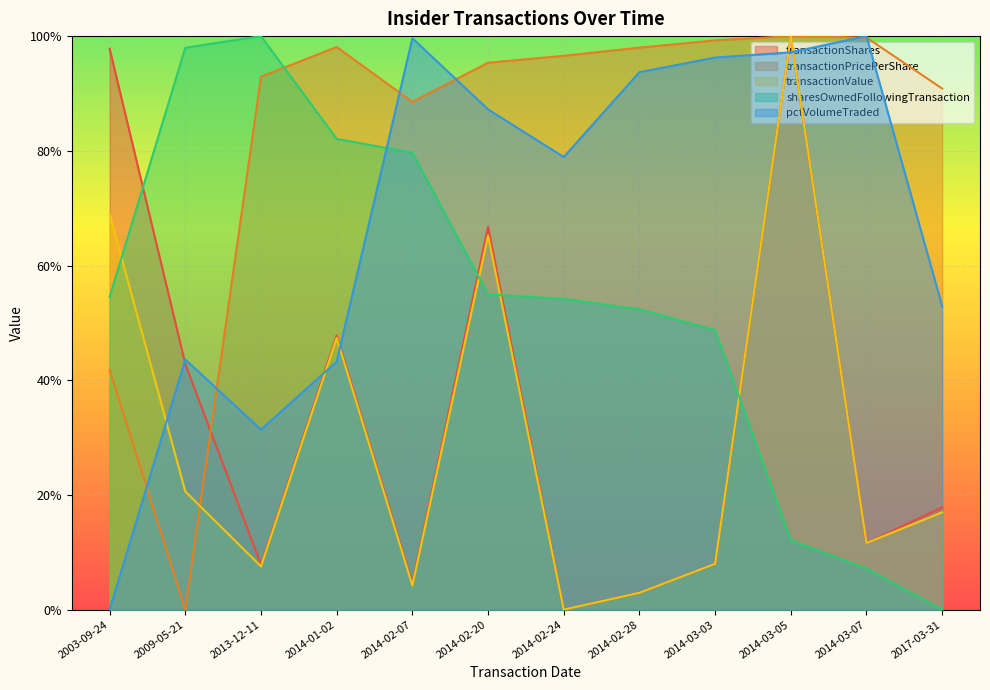

Reading left to right, what are all the values shown in this chart?

transactionShares: 2003-09-24=1.0	2009-05-21=0.4	2013-12-11=0.1	2014-01-02=0.5	2014-02-07=0.0	2014-02-20=0.7	2014-02-24=0.0	2014-02-28=0.0	2014-03-03=0.1	2014-03-05=1.0	2014-03-07=0.1	2017-03-31=0.2
transactionPricePerShare: 2003-09-24=0.4	2009-05-21=0.0	2013-12-11=0.9	2014-01-02=1.0	2014-02-07=0.9	2014-02-20=1.0	2014-02-24=1.0	2014-02-28=1.0	2014-03-03=1.0	2014-03-05=1.0	2014-03-07=1.0	2017-03-31=0.9
transactionValue: 2003-09-24=0.7	2009-05-21=0.2	2013-12-11=0.1	2014-01-02=0.5	2014-02-07=0.0	2014-02-20=0.7	2014-02-24=0.0	2014-02-28=0.0	2014-03-03=0.1	2014-03-05=1.0	2014-03-07=0.1	2017-03-31=0.2
sharesOwnedFollowingTransaction: 2003-09-24=0.5	2009-05-21=1.0	2013-12-11=1.0	2014-01-02=0.8	2014-02-07=0.8	2014-02-20=0.5	2014-02-24=0.5	2014-02-28=0.5	2014-03-03=0.5	2014-03-05=0.1	2014-03-07=0.1	2017-03-31=0.0
pctVolumeTraded: 2003-09-24=0.0	2009-05-21=0.4	2013-12-11=0.3	2014-01-02=0.4	2014-02-07=1.0	2014-02-20=0.9	2014-02-24=0.8	2014-02-28=0.9	2014-03-03=1.0	2014-03-05=1.0	2014-03-07=1.0	2017-03-31=0.5